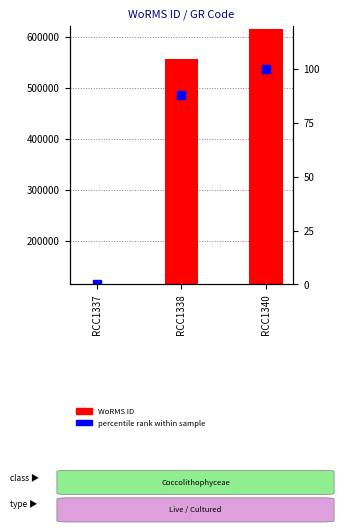

Is it true that WoRMS ID equals 264254.8 at RCC1338?

False